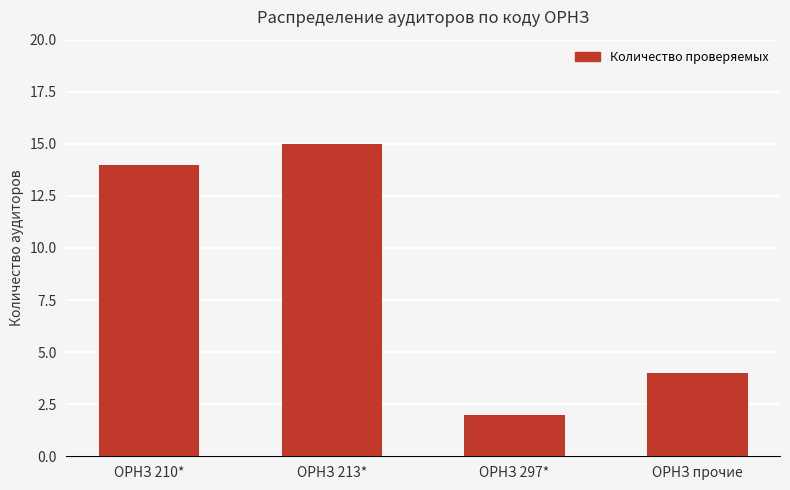

How many bars are there in total?

4